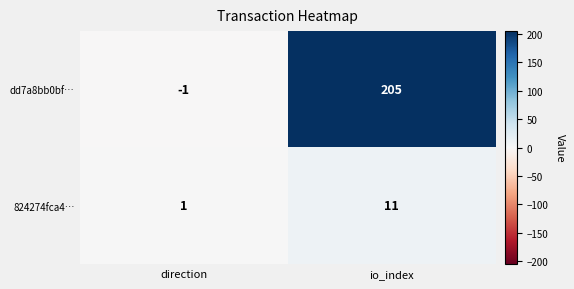

True or false: dd7a8bb0bf… has a value of 333 at io_index.

False